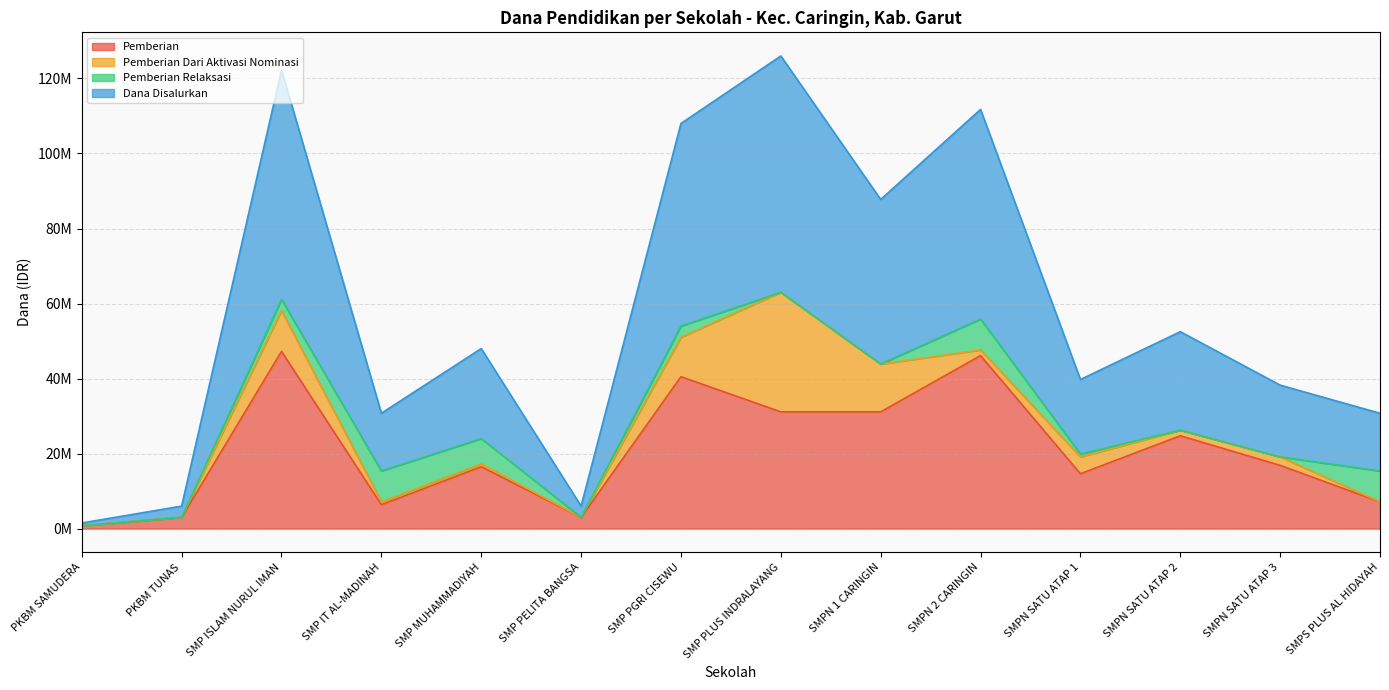

What is the difference between the maximum and minimum values in the Dana Disalurkan series?

62250000